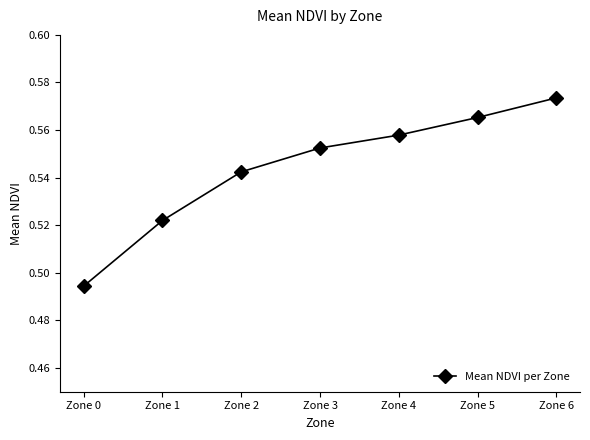

What is the sum of the values at Zone 0 and Zone 1?

1.0